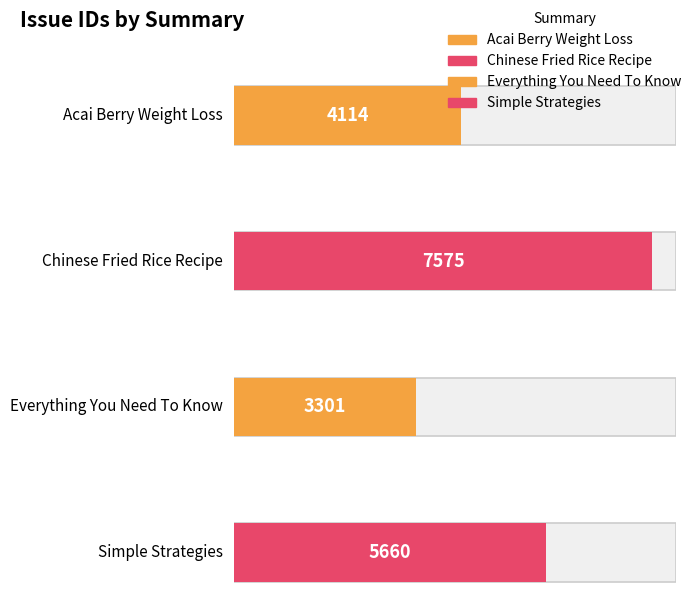

List the labels in order of value, largest first.

Chinese Fried Rice Recipe, Simple Strategies, Acai Berry Weight Loss, Everything You Need To Know